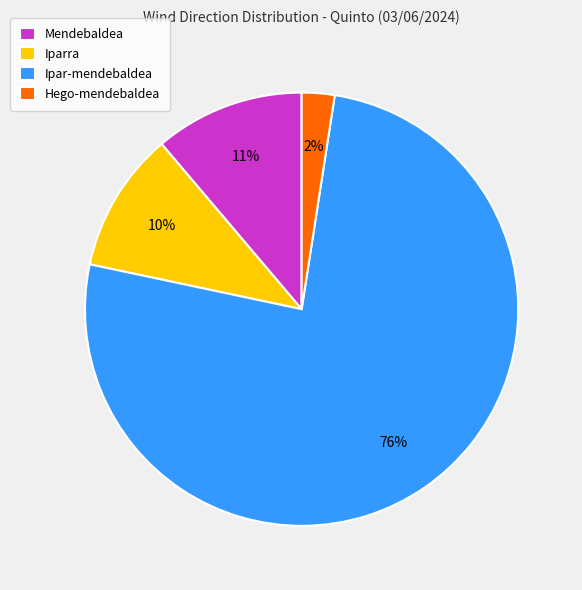

To the nearest percent, what is the difference between the Hego-mendebaldea and Mendebaldea slice percentages?

9%